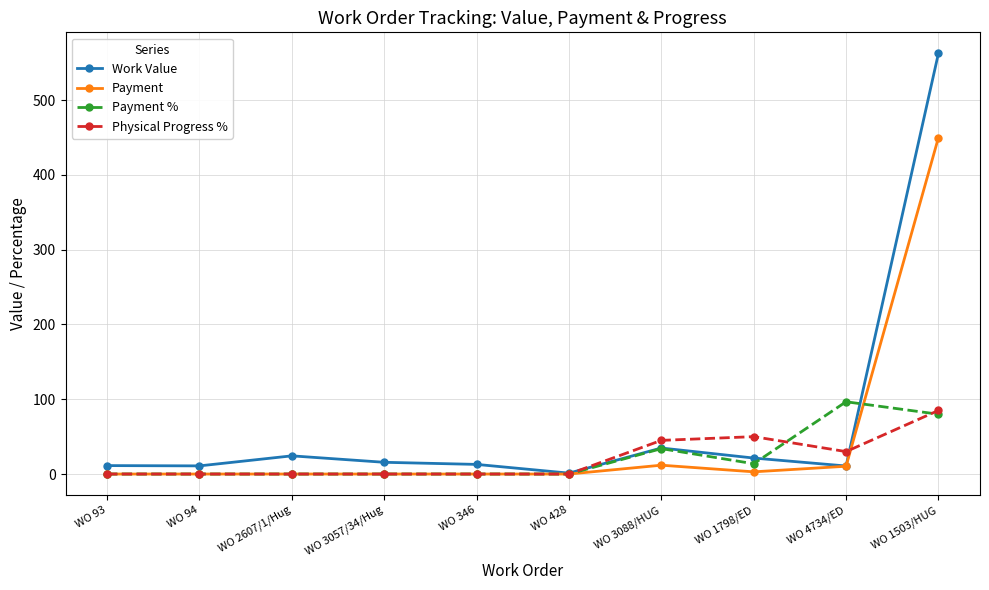

True or false: Physical Progress % and Payment % cross at least once.

True